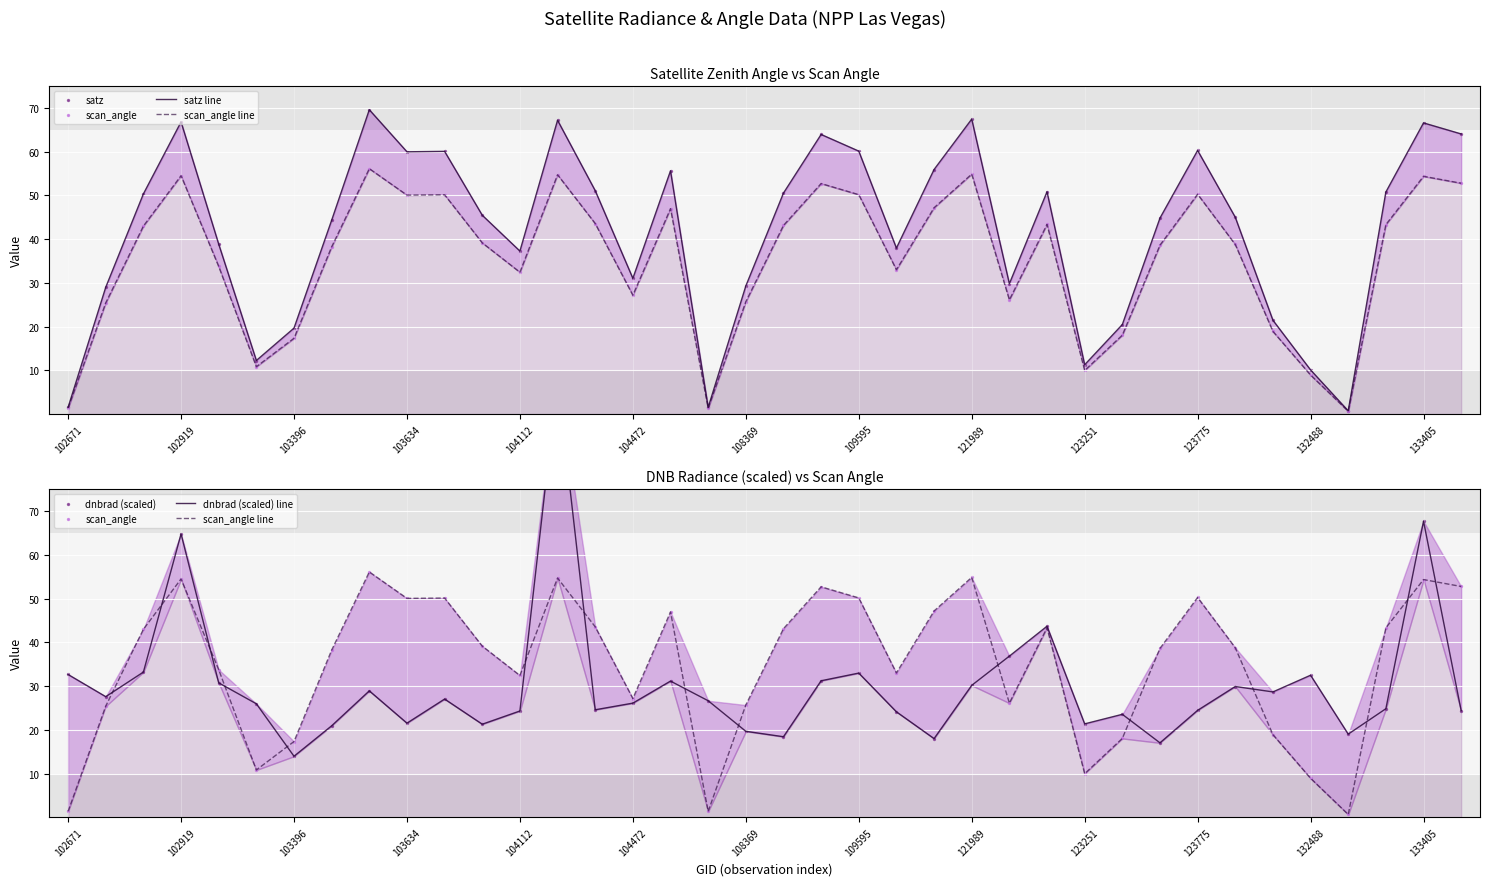

Which series has the widest spread of Y values?

dnbrad (scaled) line